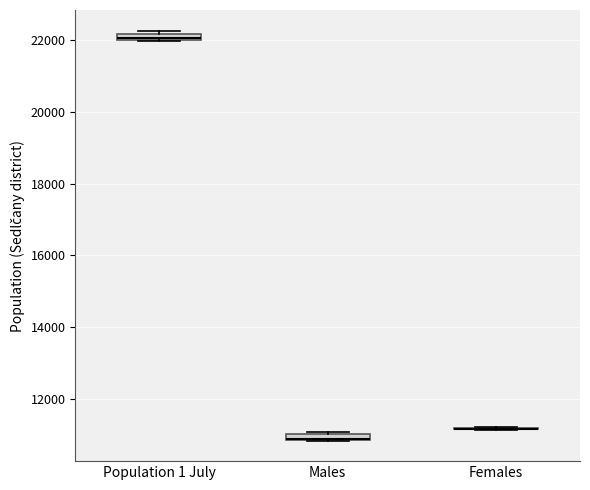

Where is the lower edge of the box for Males on the y-axis? The values are not printed on the chart, so give them approximately, as read against the axis.

10800